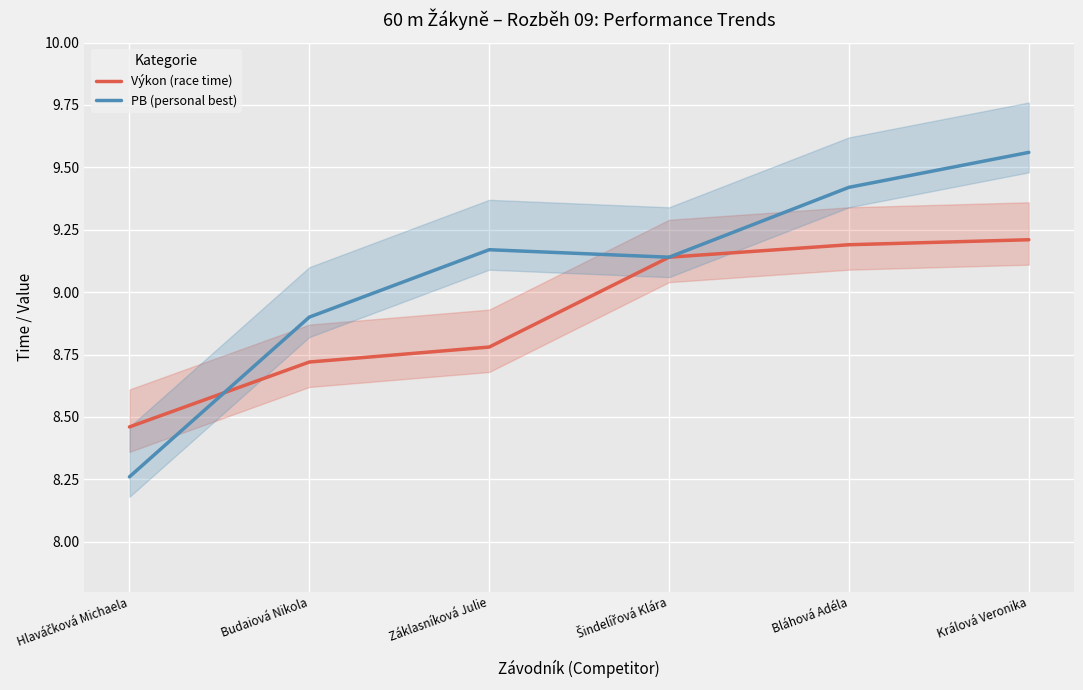

List the series in order of their peak value, lowest first.

Výkon (race time), PB (personal best)